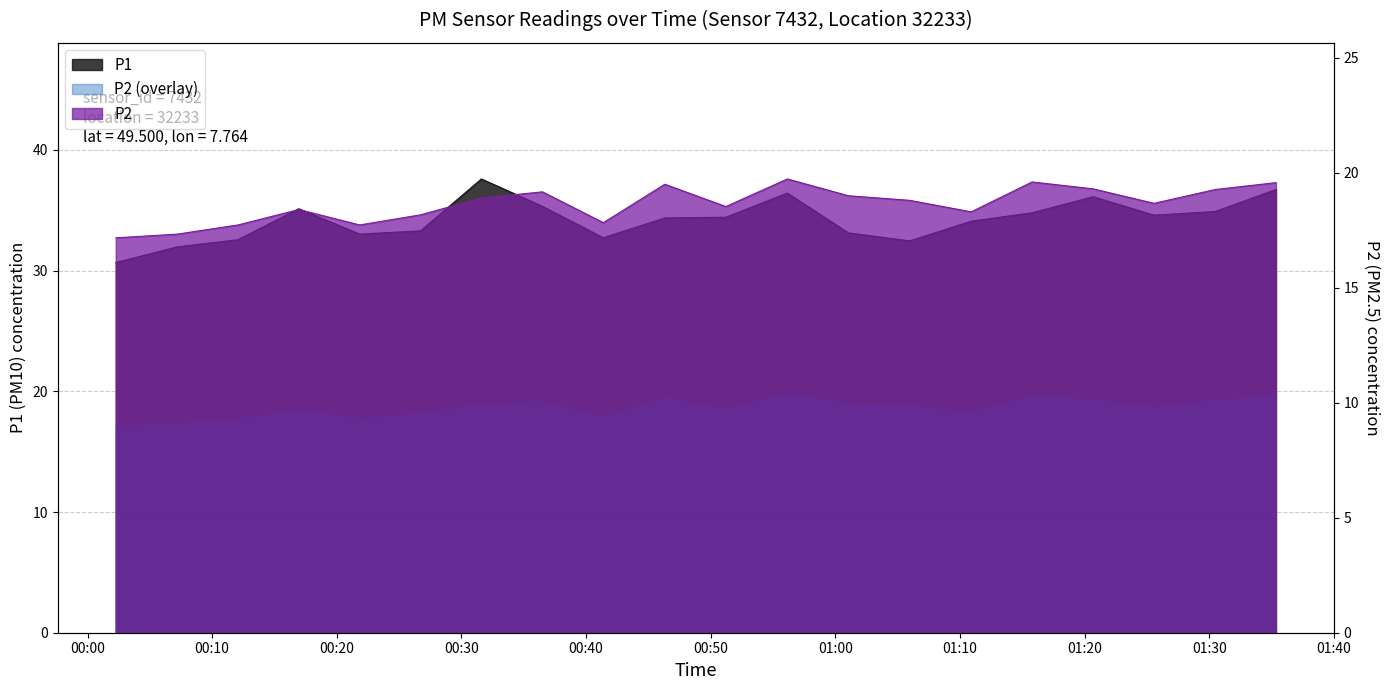

Which series has the widest spread of values?

P1